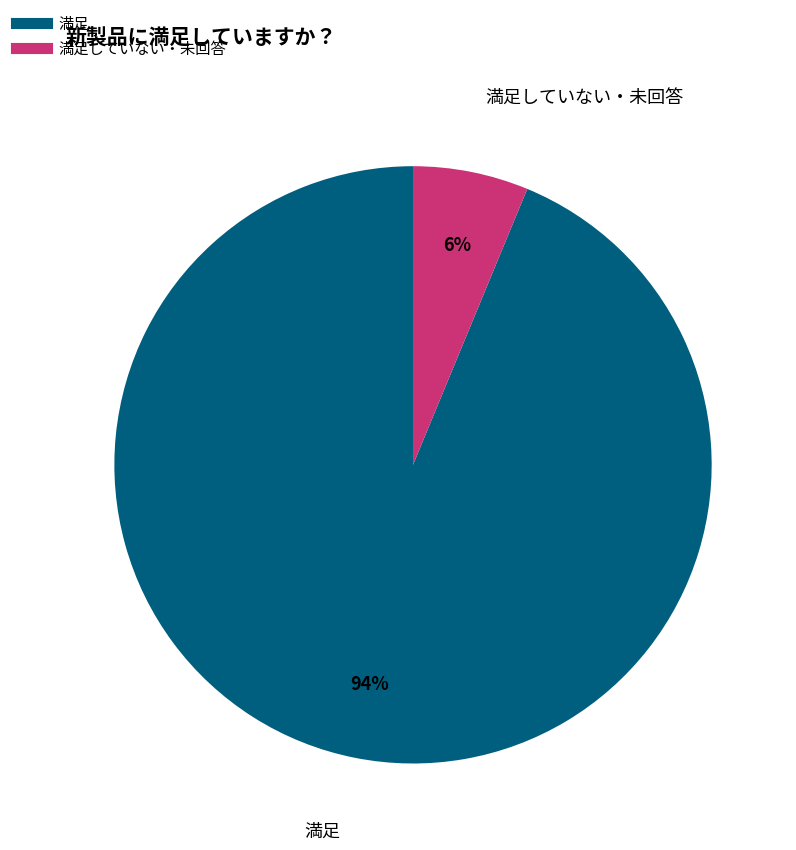

How many segments does this pie chart have?

2